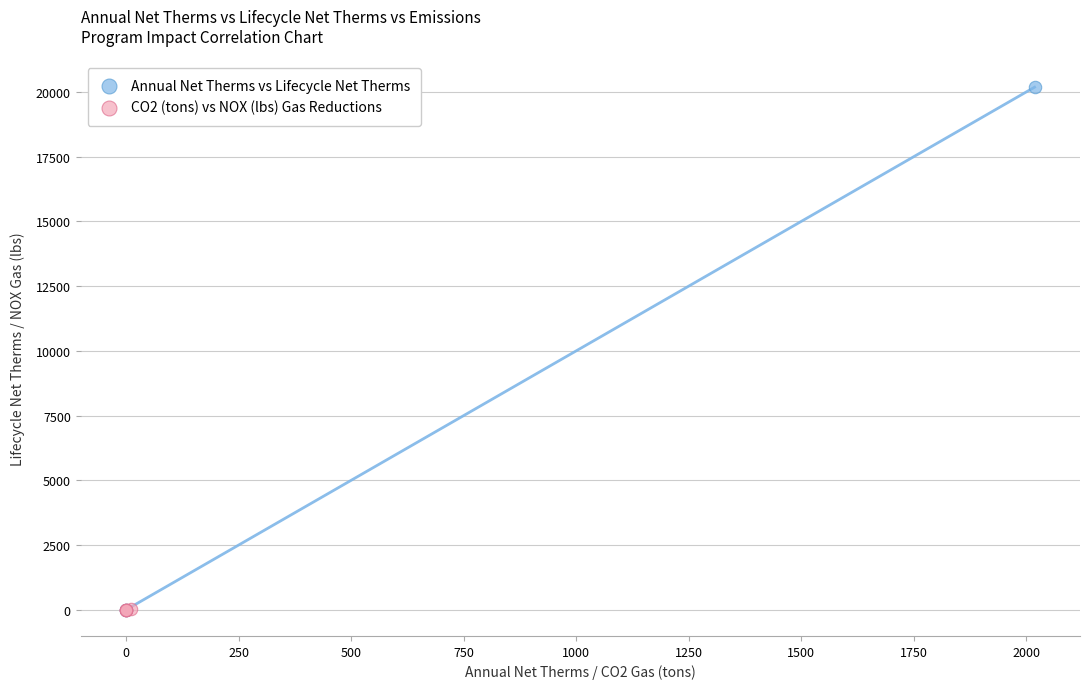

Which series has the widest spread of Y values?

Annual Net Therms vs Lifecycle Net Therms